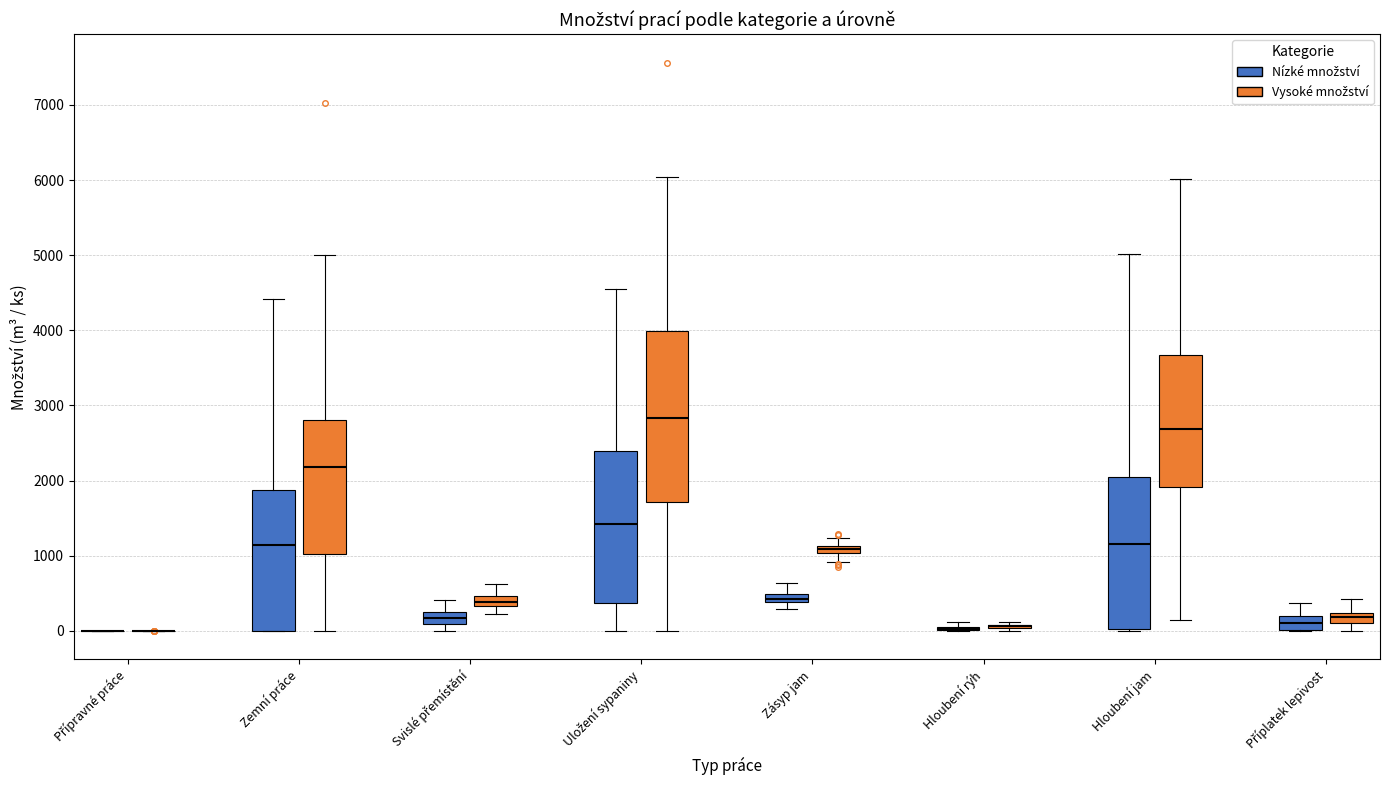

Comparing the boxes themselves (not the whiskers), which one is the tallest?

Uložení sypaniny (Vysoké množství)